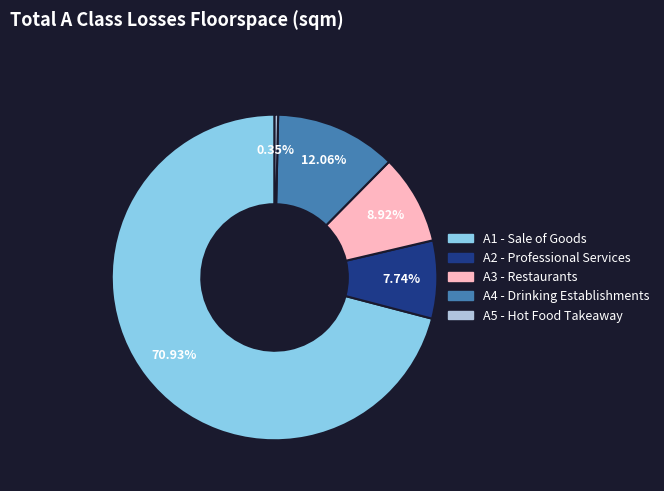

Between A3 - Restaurants and A2 - Professional Services, which is larger?

A3 - Restaurants